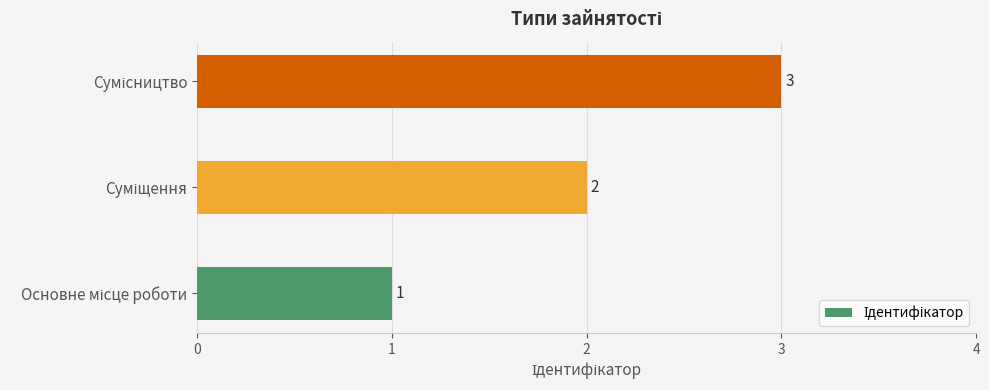

Count the values in the range 1 to 3.

3